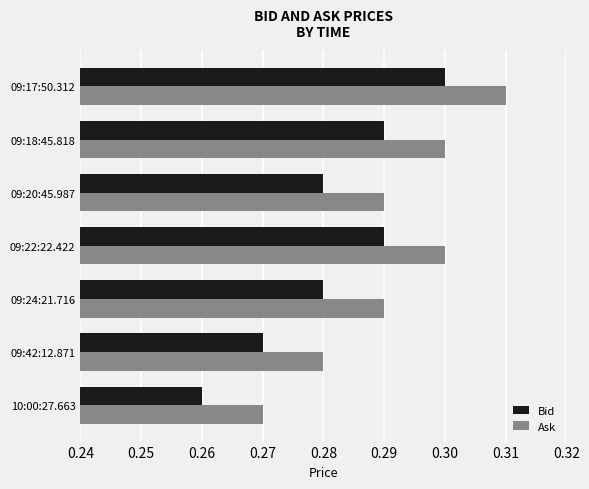

Is it true that Ask equals 0.1 at 10:00:27.663?

False